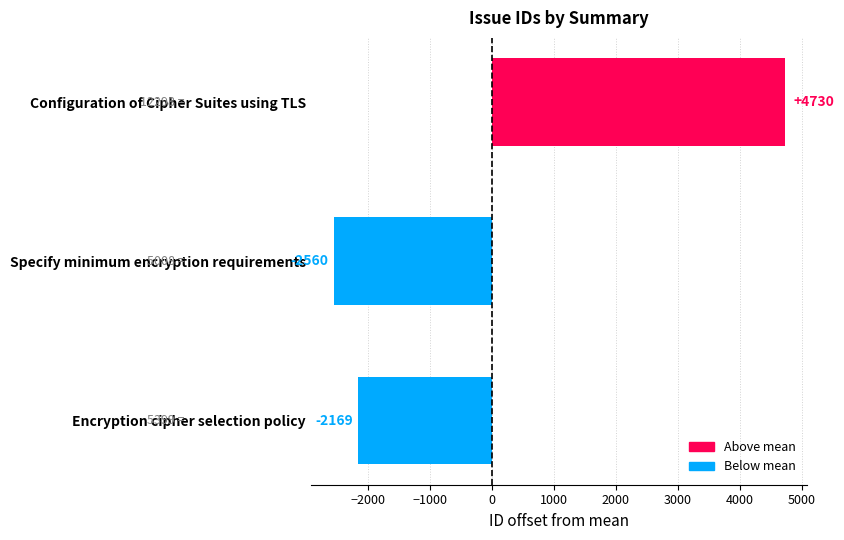

How many data points does each series have?

3